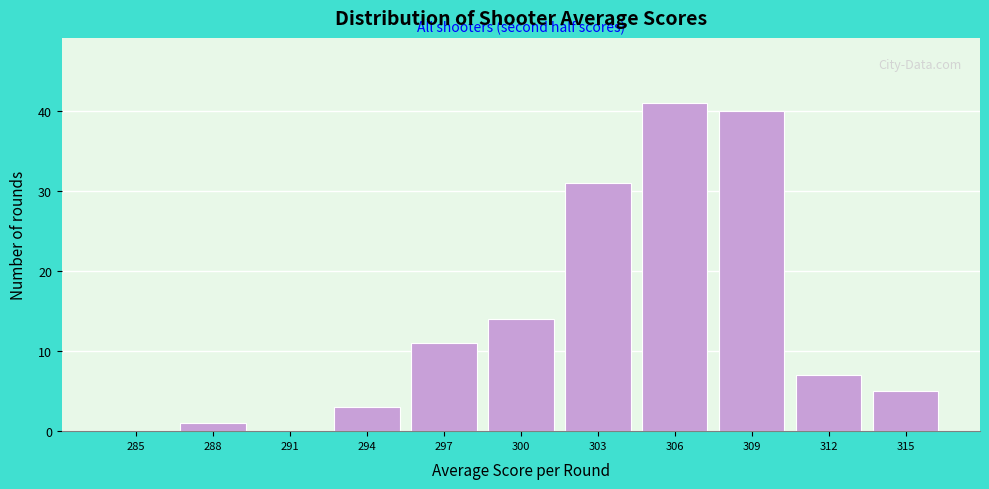

Reading left to right, transcribe all the data shown in this chart.

285=0	288=1	291=0	294=3	297=11	300=14	303=31	306=41	309=40	312=7	315=5